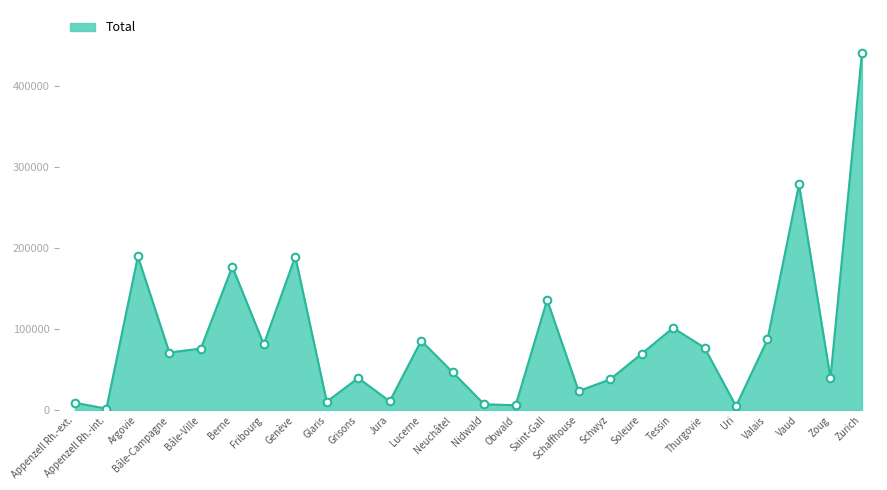

Approximately how many times larger is the value at Glaris compared to Grisons?

0.3